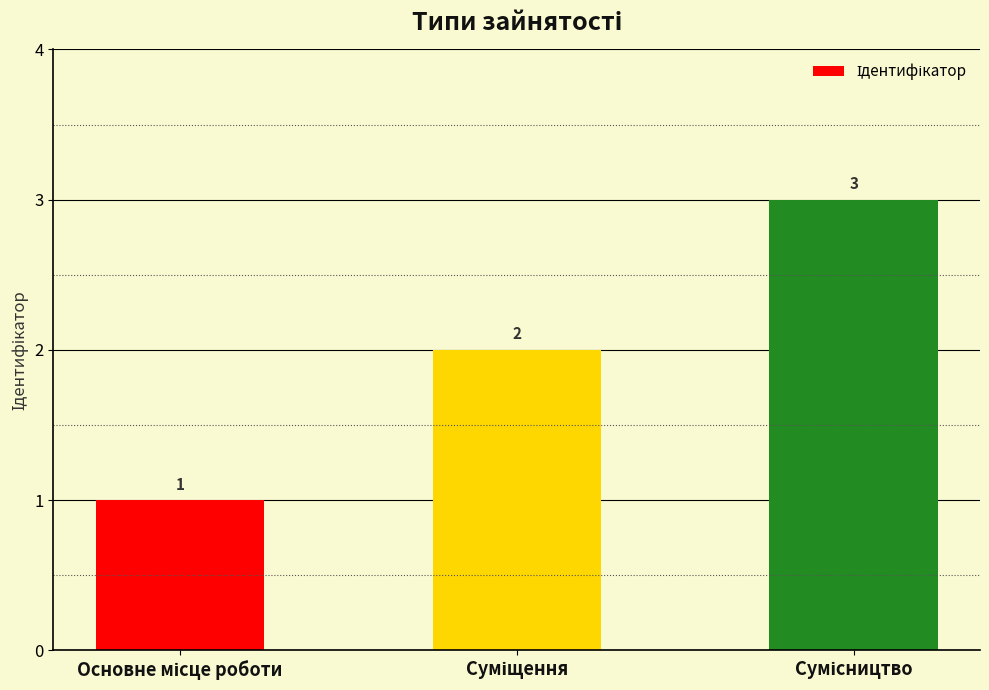

What is the value of the 2nd bar from the left?

2